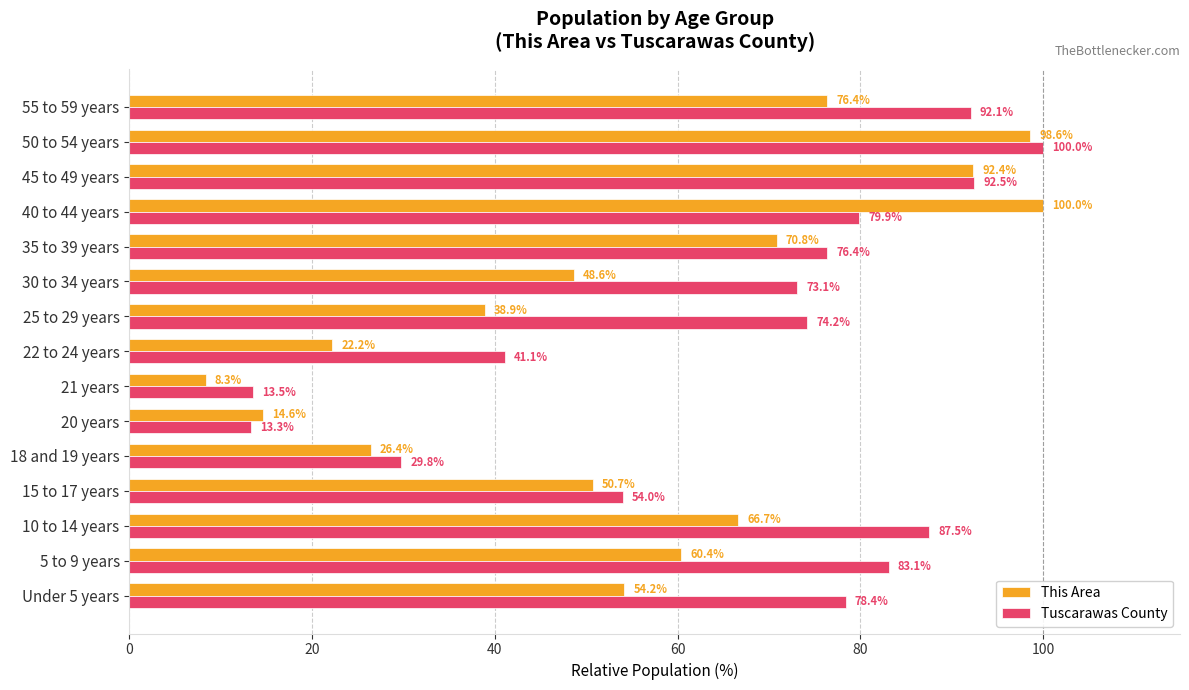

How many values in the Tuscarawas County series are below 76?

7